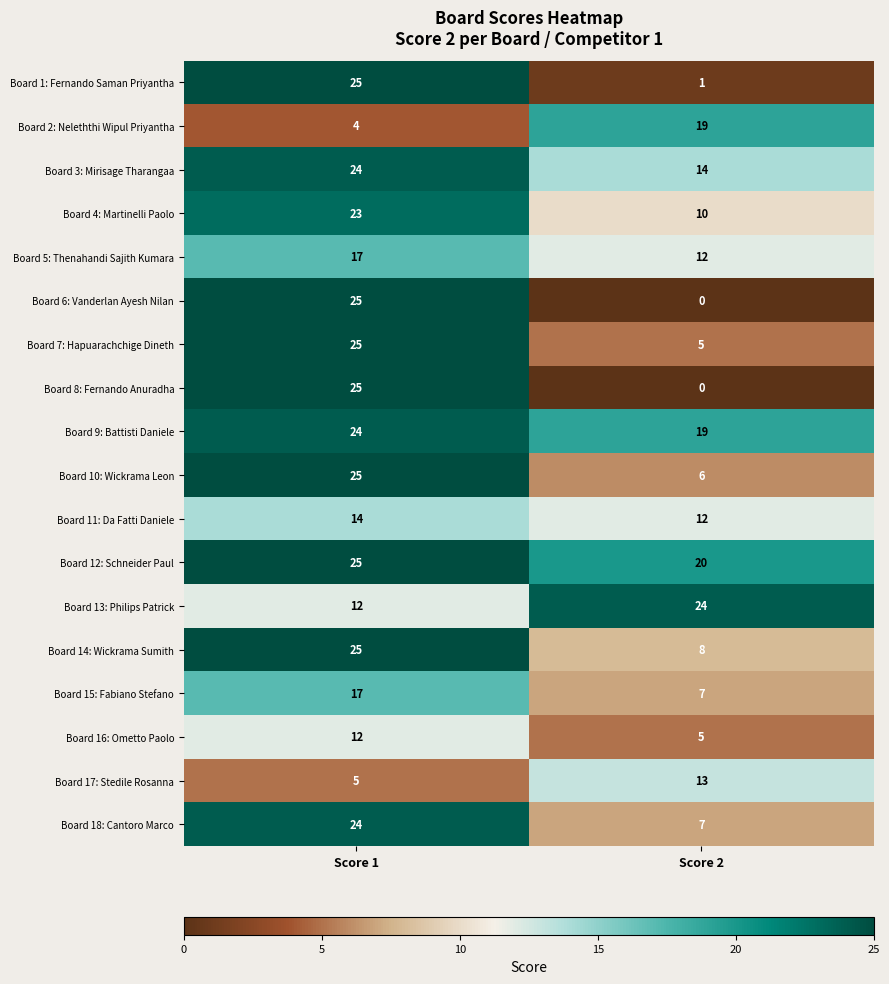

List the labels in order of Board 9: Battisti Daniele value, smallest first.

Score 2, Score 1